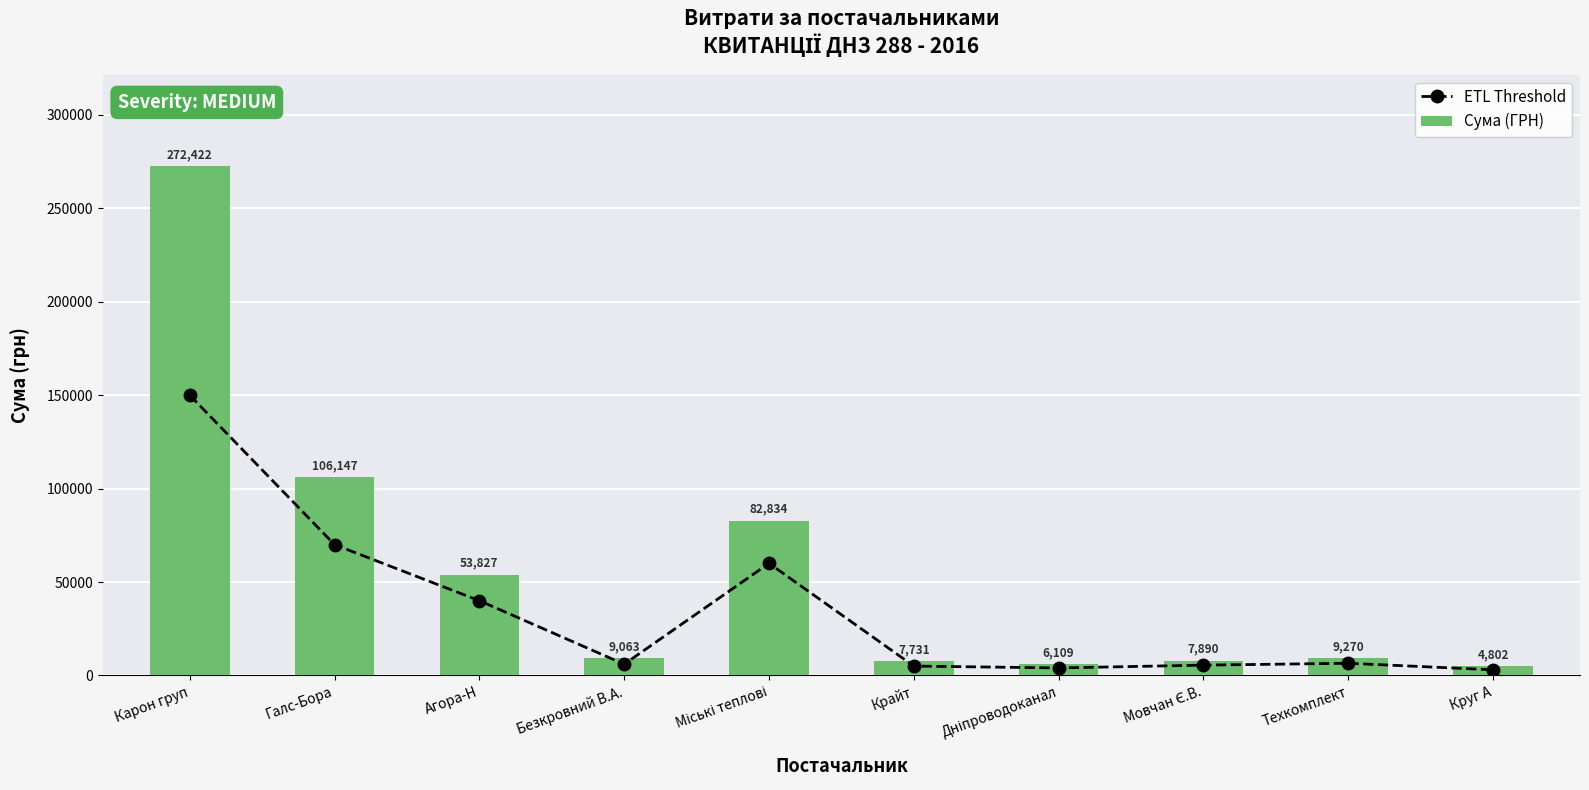

Which category has the highest value in the ETL Threshold series?

Карон груп